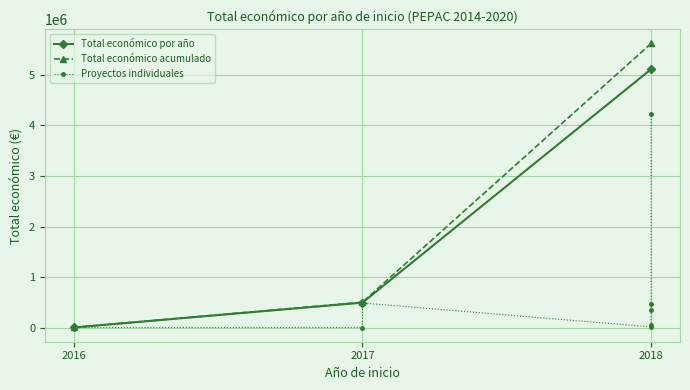

Reading left to right, list all the values displayed in this chart.

7000	19478	4226219	344243	471472	7980	491483	49300